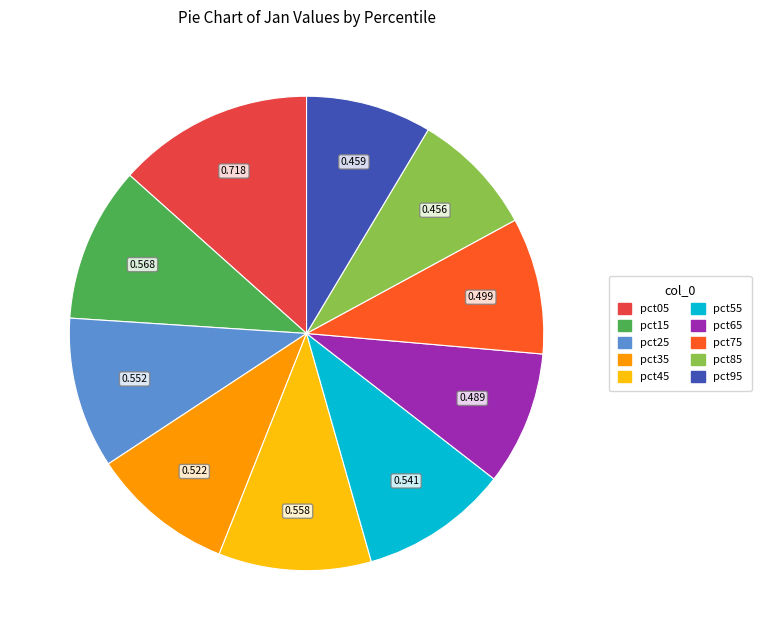

Count the number of slices in the pie.

10